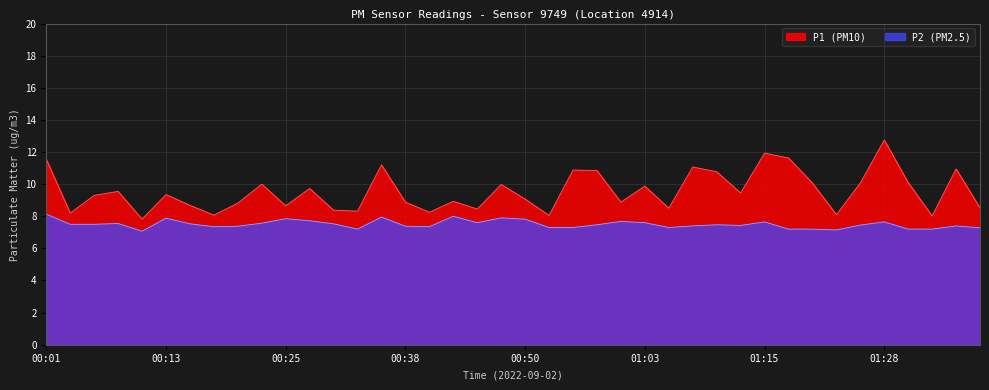

Rank the series at 01:25 from lowest to highest value.

P2, P1